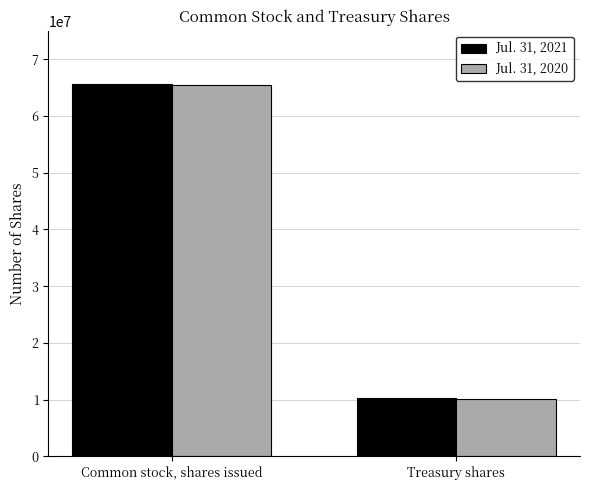

Rank the categories by Jul. 31, 2021 value from lowest to highest.

Treasury shares, Common stock, shares issued